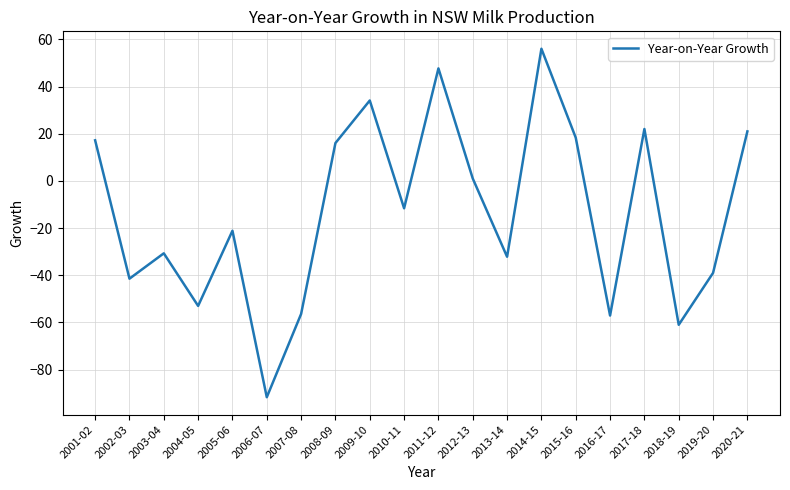

At which category does the data reach its first local peak?

2003-04